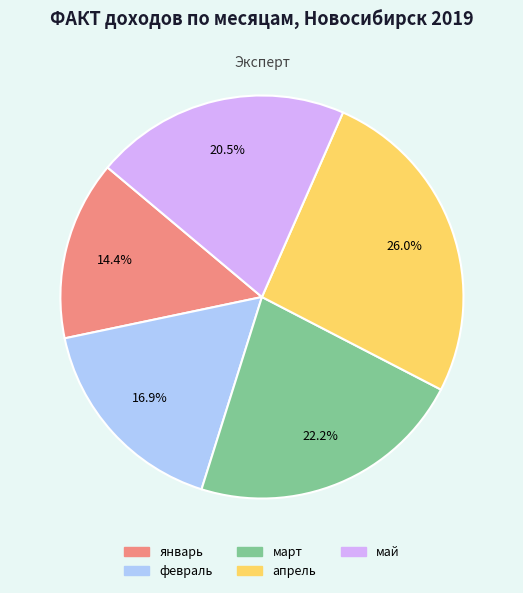

Approximately how many times larger is the value at апрель compared to январь?

1.8